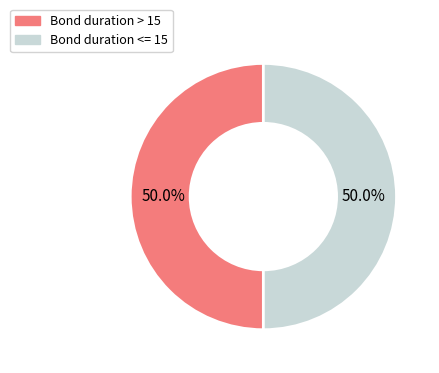

What percentage is the Bond duration > 15 slice, to the nearest percent?

50%